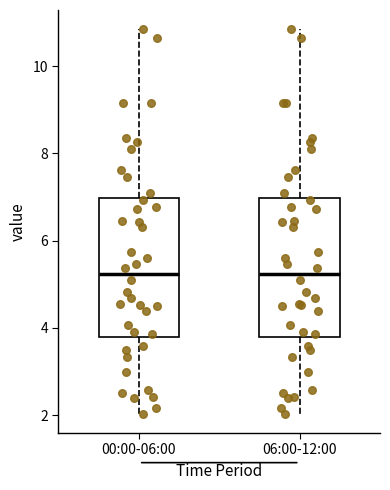

Reading left to right, read every box against the y-axis: the position of its median line, the range the box covers, and the ends of its whiskers. The values are not printed on the chart, so give them approximately, as read against the axis.

00:00-06:00: median 5.2, box 3.8 to 7.0, whiskers 2.0 to 10.8
06:00-12:00: median 5.2, box 3.8 to 7.0, whiskers 2.0 to 10.8